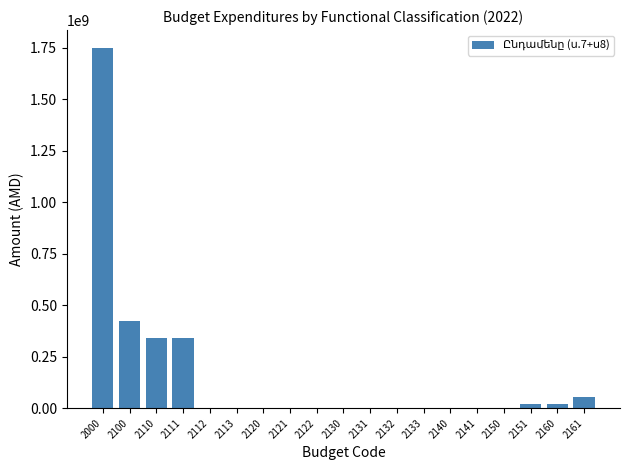

The value at 2113 is 0.0. True or false?

True